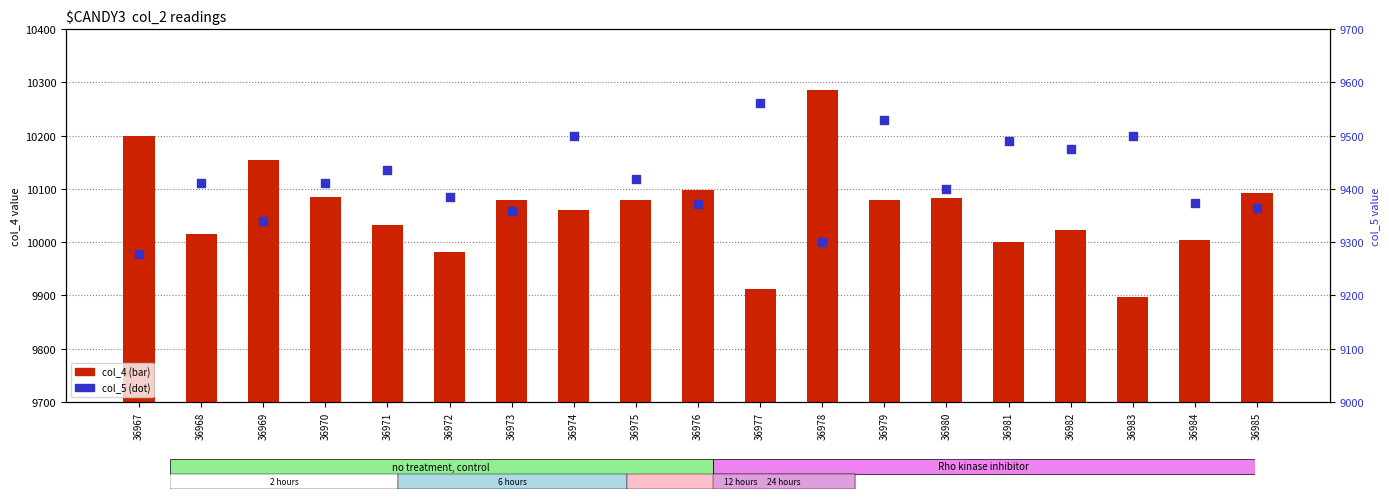

Which series has the widest spread of Y values?

col_4